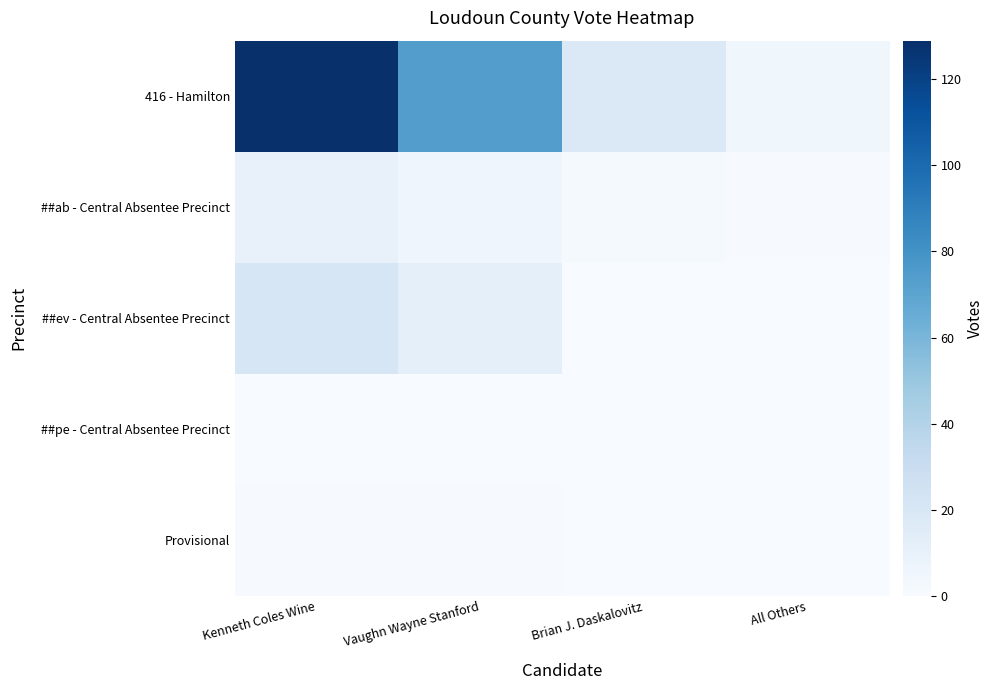

Reading left to right, transcribe all the data shown in this chart.

416 - Hamilton: Kenneth Coles Wine=129	Vaughn Wayne Stanford=74	Brian J. Daskalovitz=18	All Others=5
##ab - Central Absentee Precinct: Kenneth Coles Wine=10	Vaughn Wayne Stanford=6	Brian J. Daskalovitz=2	All Others=1
##ev - Central Absentee Precinct: Kenneth Coles Wine=21	Vaughn Wayne Stanford=12	Brian J. Daskalovitz=0	All Others=0
##pe - Central Absentee Precinct: Kenneth Coles Wine=0	Vaughn Wayne Stanford=0	Brian J. Daskalovitz=0	All Others=0
Provisional: Kenneth Coles Wine=1	Vaughn Wayne Stanford=1	Brian J. Daskalovitz=0	All Others=0